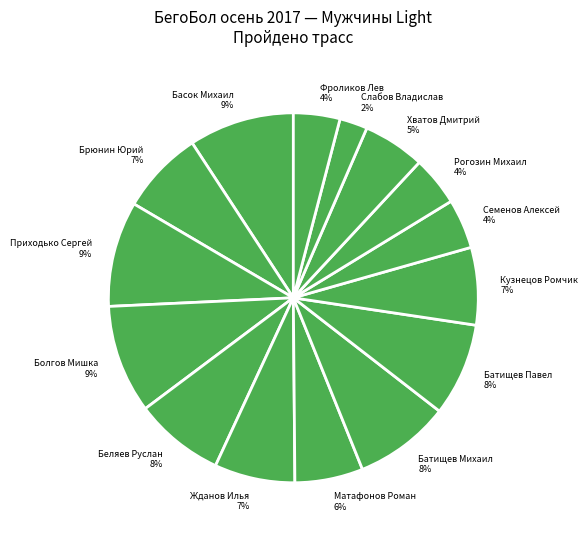

Approximately how many times larger is the value at Батищев Михаил compared to Болгов Мишка?

0.9